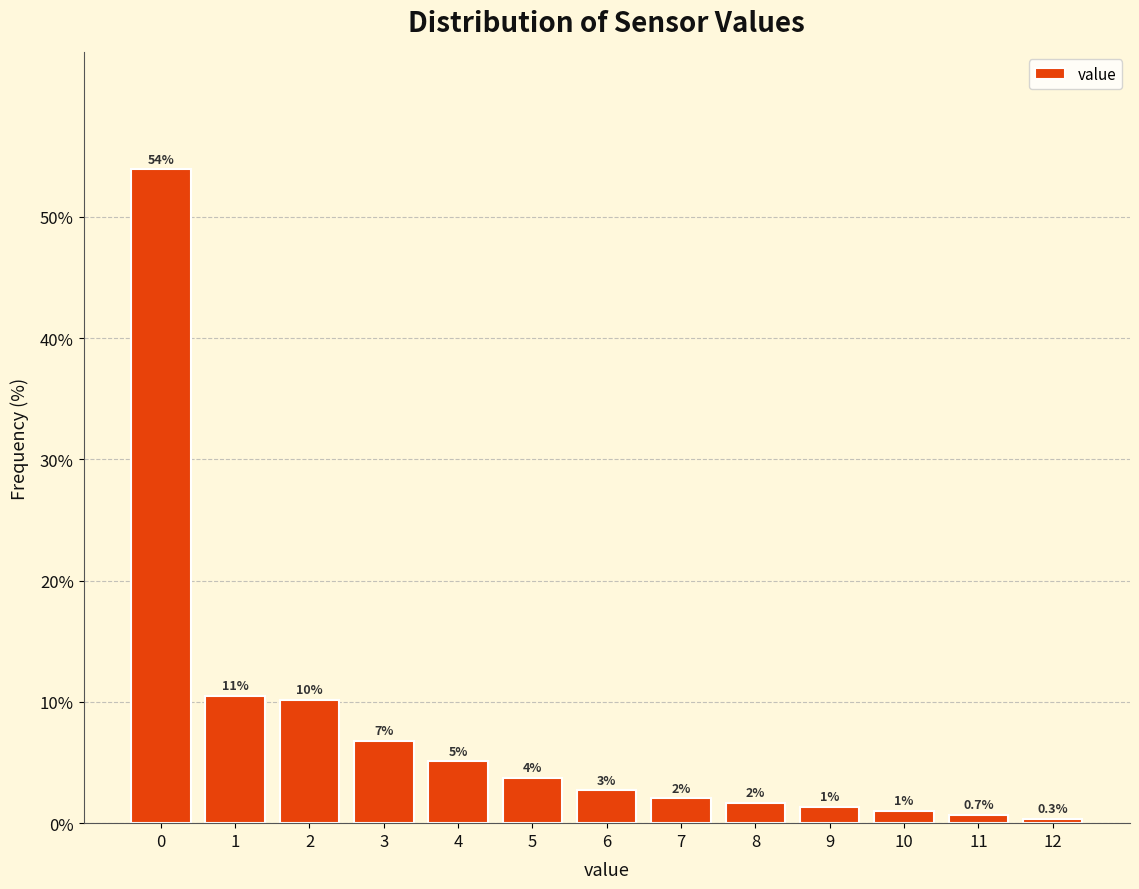

The chart shows a value of 6.8 at 3. True or false?

True